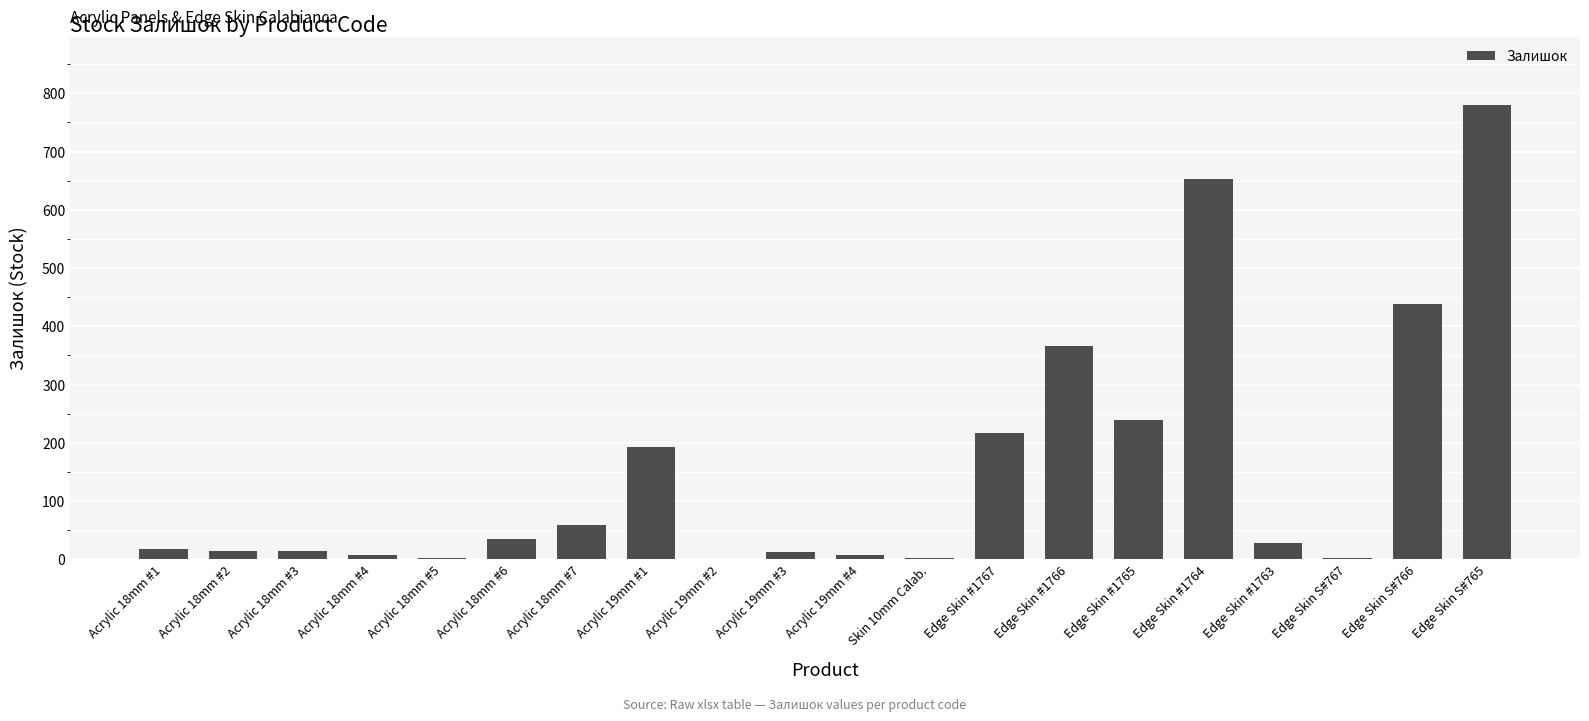

What is the maximum value shown in the chart?

780